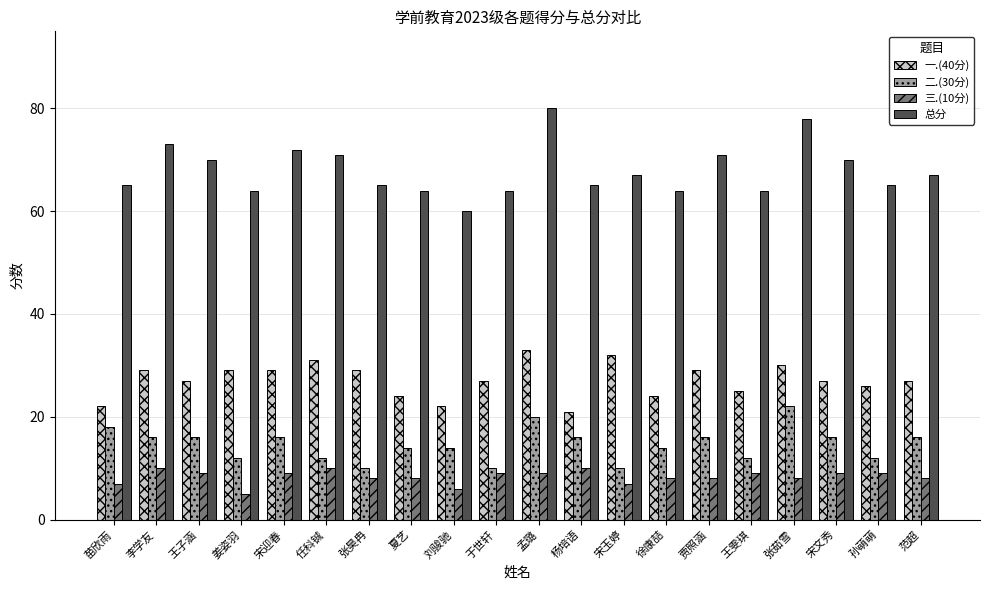

Between 李学友 and 张茹雪, which series saw the biggest shift?

二.(30分)